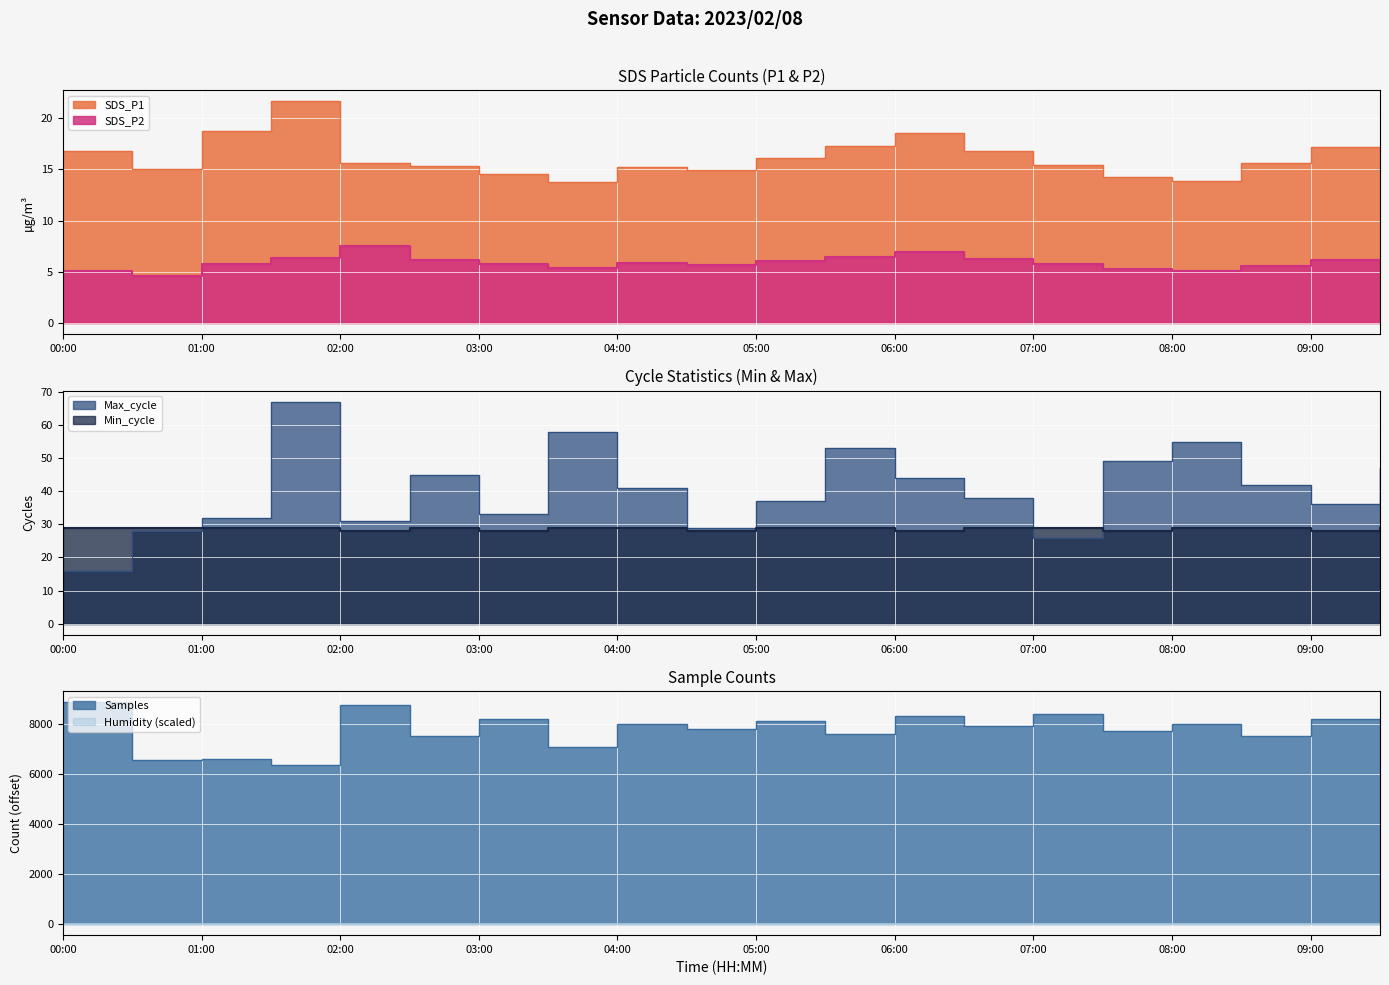

The value of Max_cycle at 04:00 is 41.0. True or false?

True